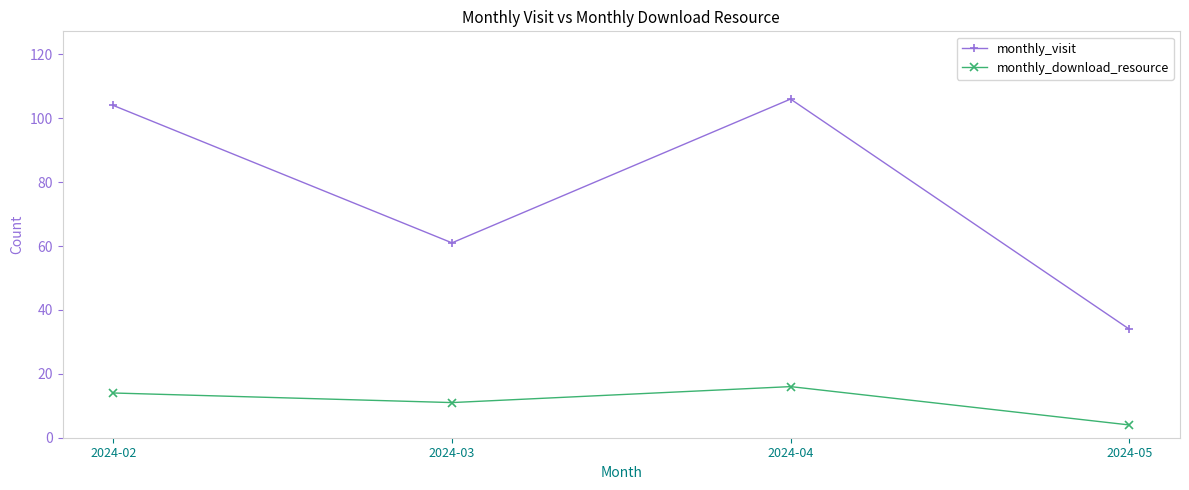

At which category does monthly_download_resource reach its first local peak?

2024-04